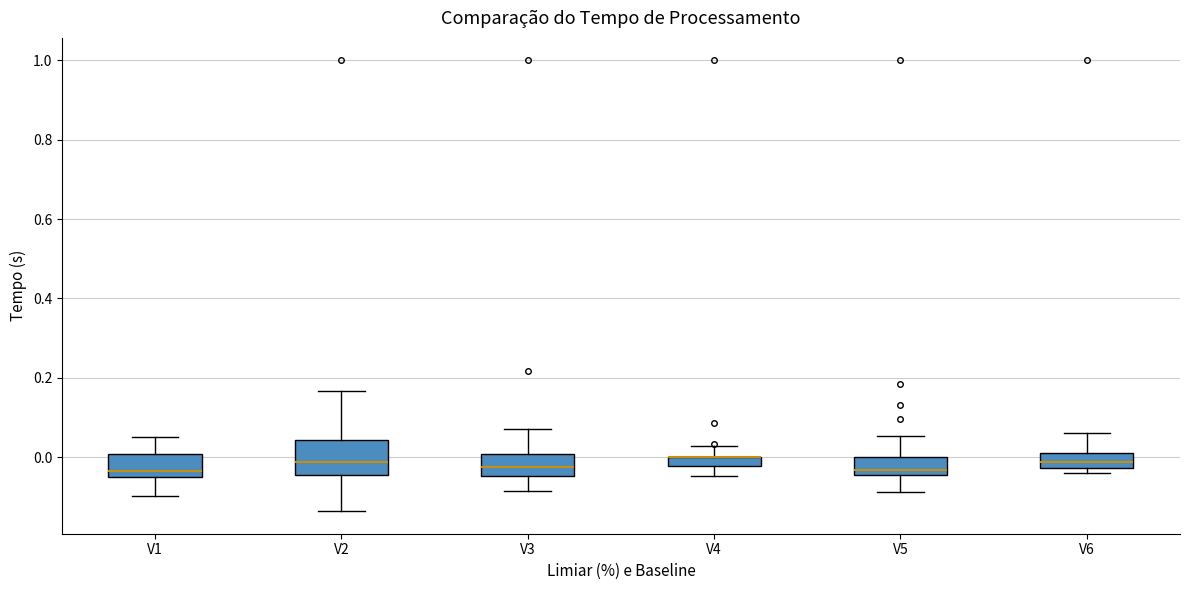

Which box is the tallest, from its lower edge to its upper edge?

V2